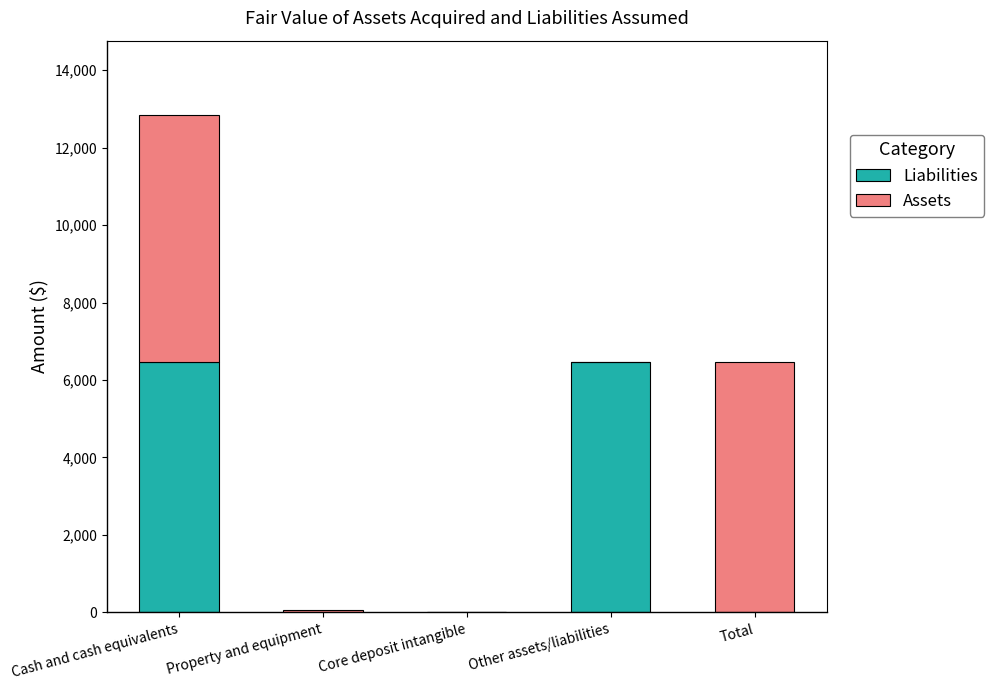

At which category is the sum across all series the highest?

Cash and cash equivalents